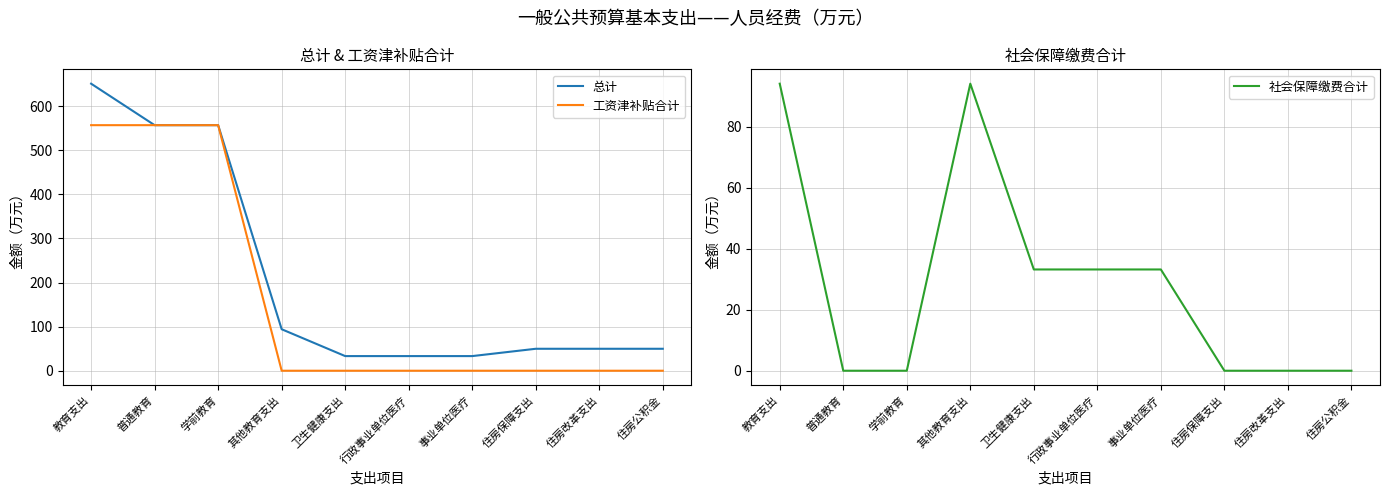

What position from the right is 住房保障支出?

3